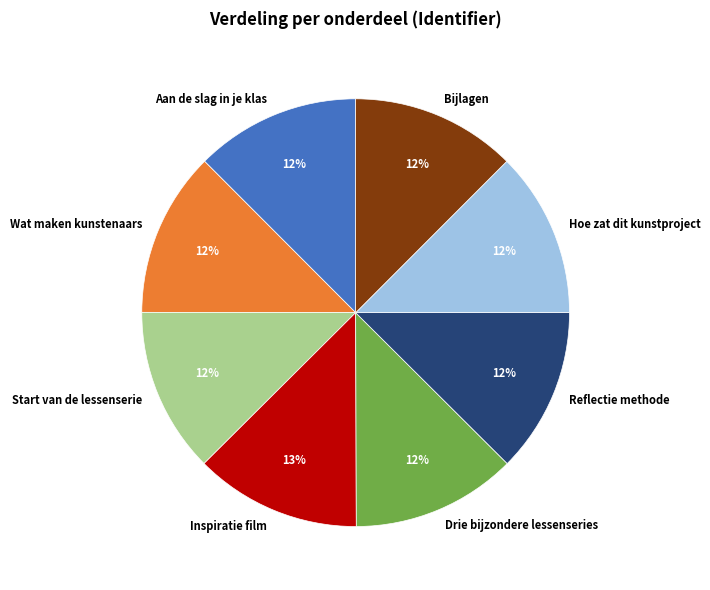

Is Hoe zat dit kunstproject the majority of the pie?

No